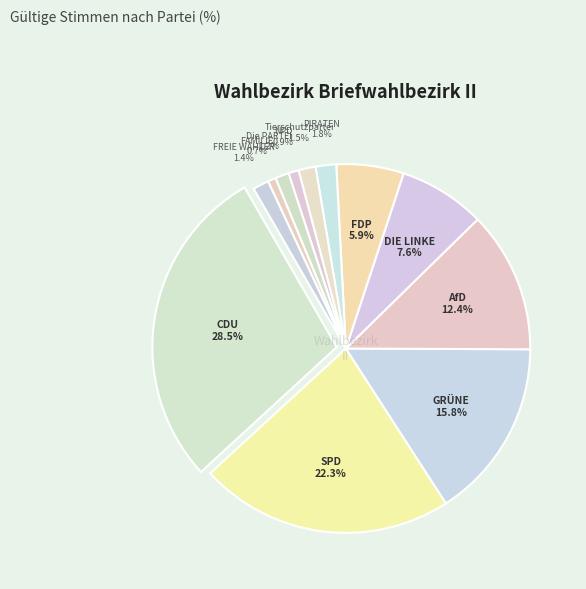

What is the ratio of the value at FAMILIE to the value at PIRATEN?

0.4